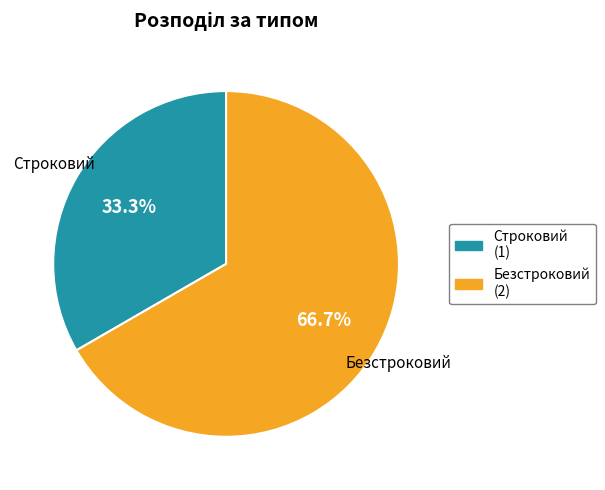

Does any single category account for the majority?

Yes